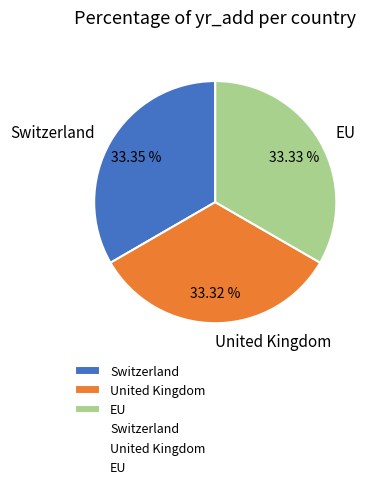

What is the ratio of the value at EU to the value at United Kingdom?

1.0